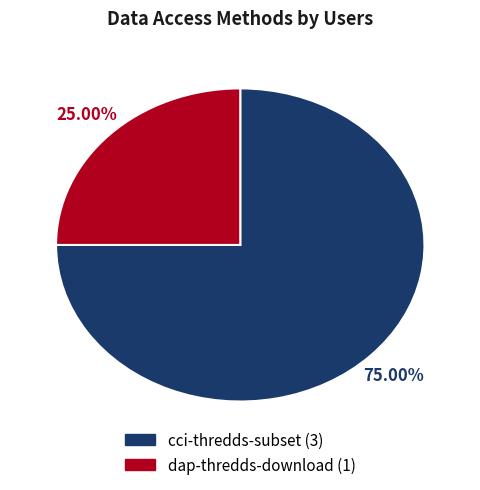

Is dap-thredds-download the majority of the pie?

No